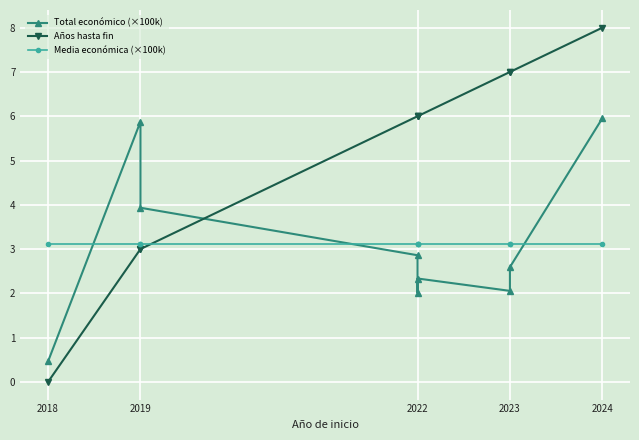

What is the difference between the second highest and second lowest values in the Años hasta fin series?

4.0